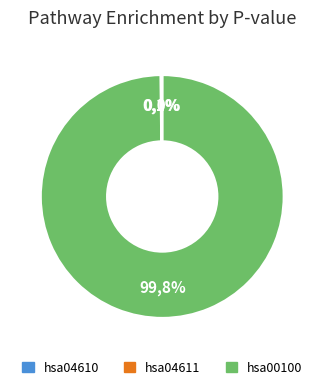

True or false: hsa04610 accounts for 0% of the total.

True